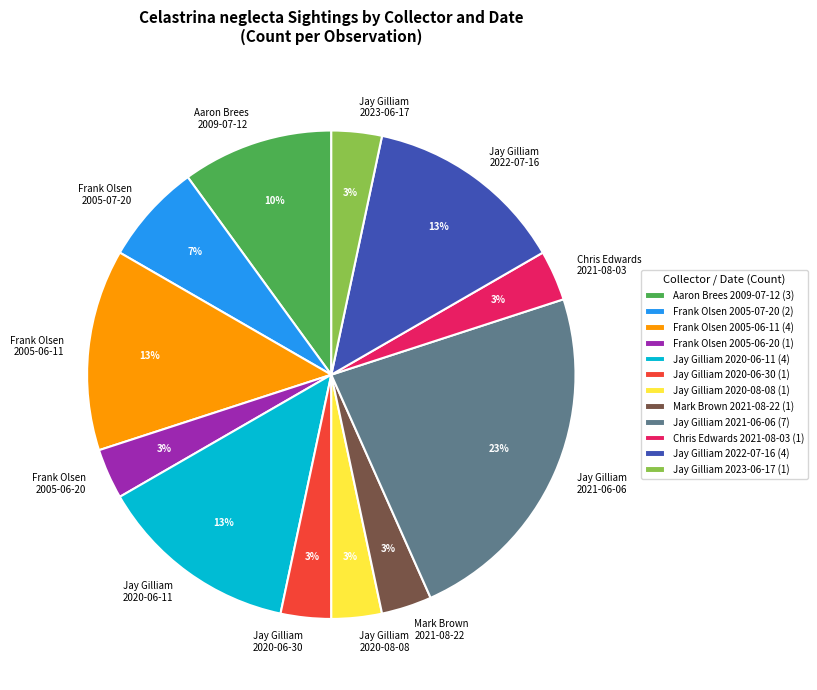

Does any single category account for the majority?

No